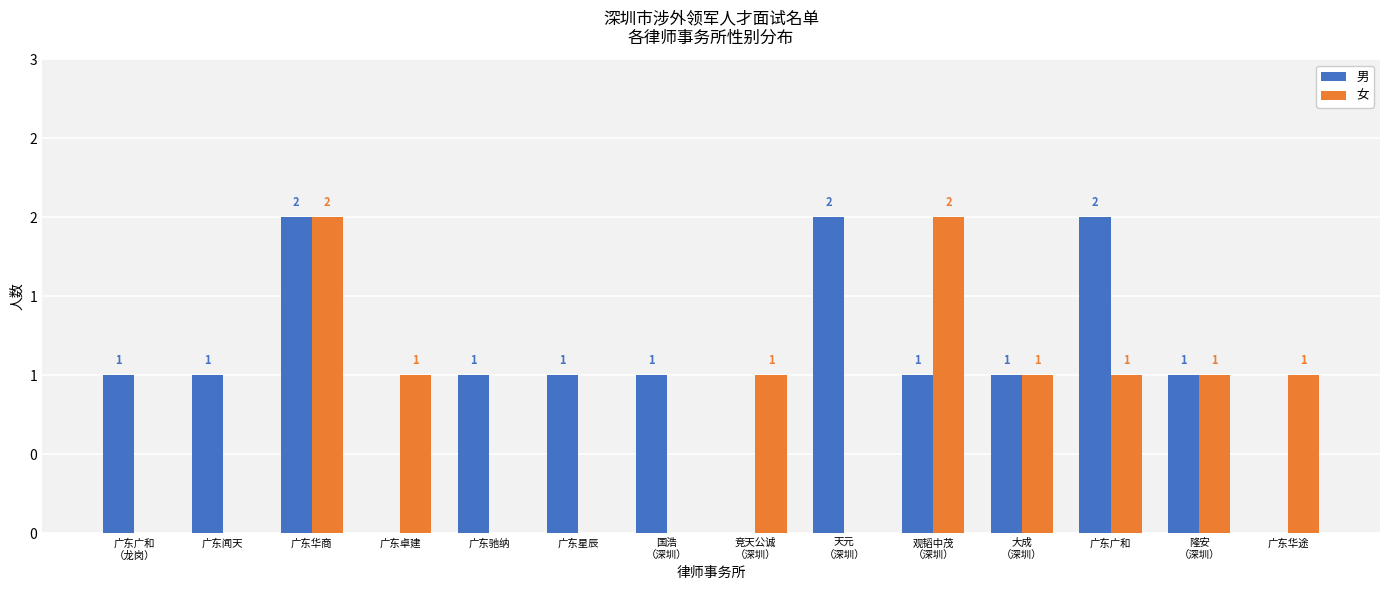

What is the difference between the maximum and minimum values in the 女 series?

2